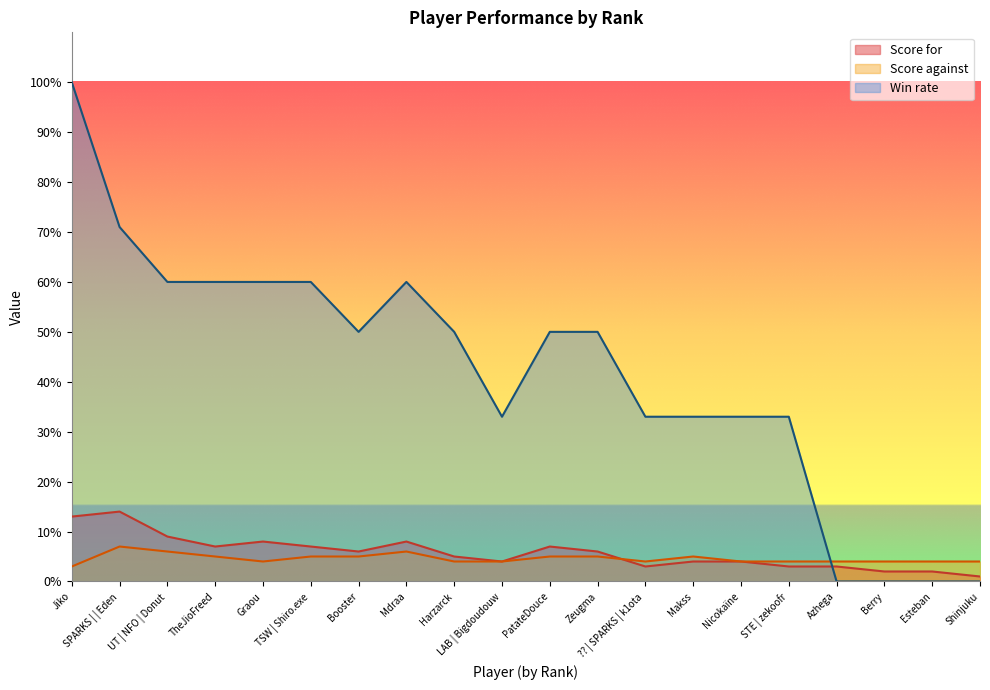

How many distinct data groups are displayed?

3